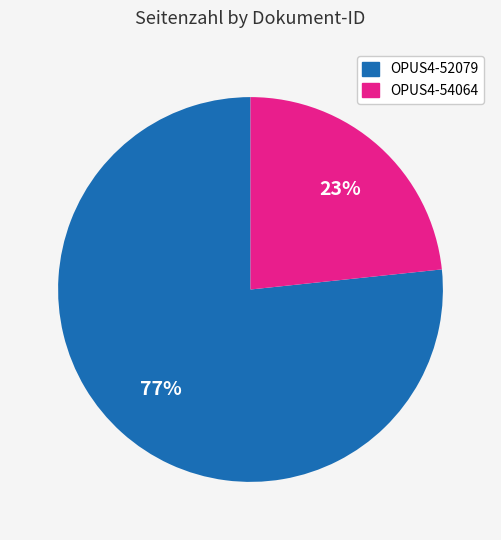

What is the ratio of the value at OPUS4-52079 to the value at OPUS4-54064?

3.3